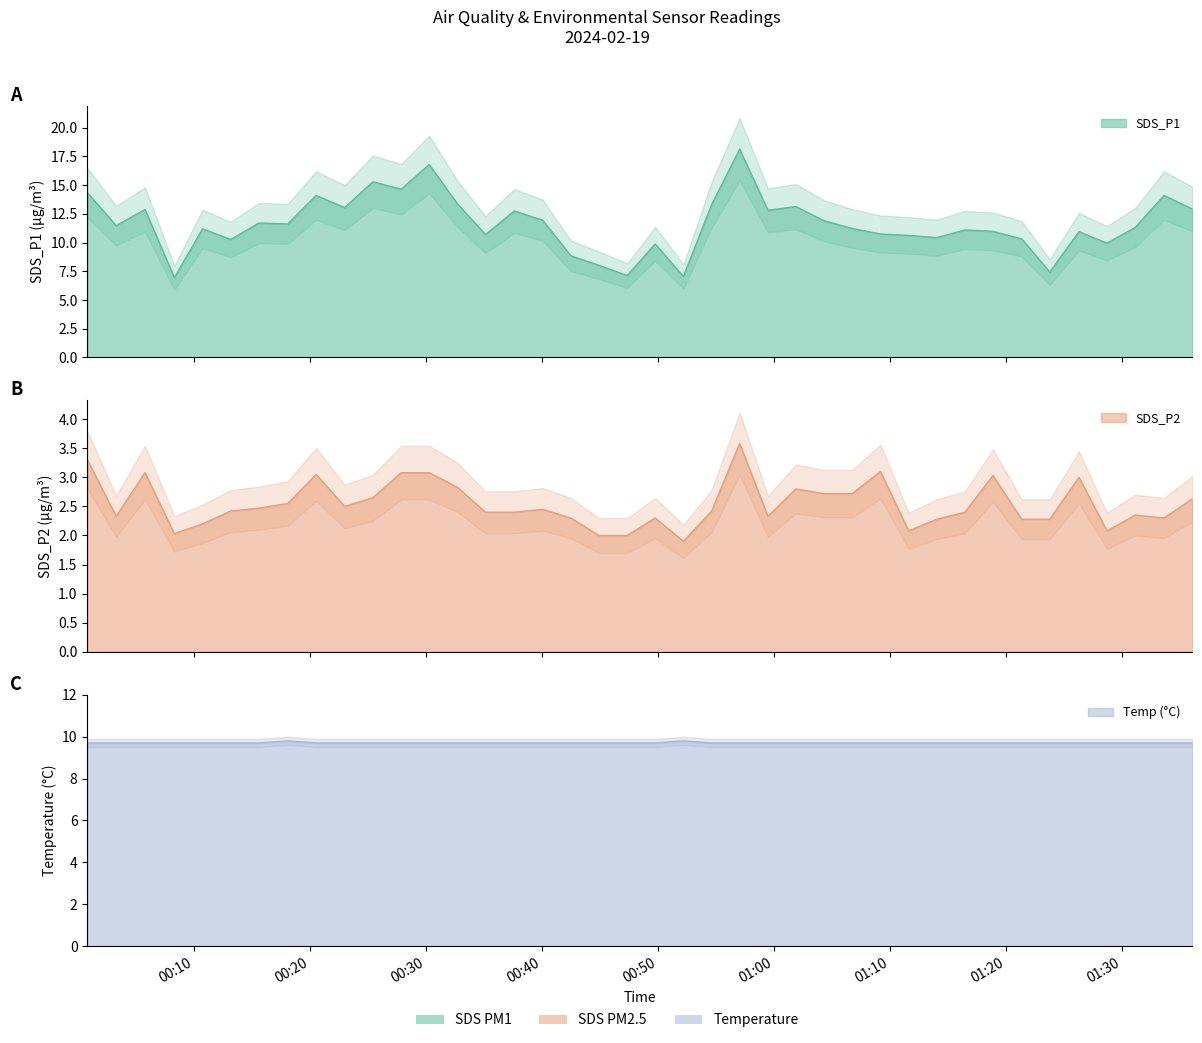

How many interior local valleys does the SDS_P1 series have?

13